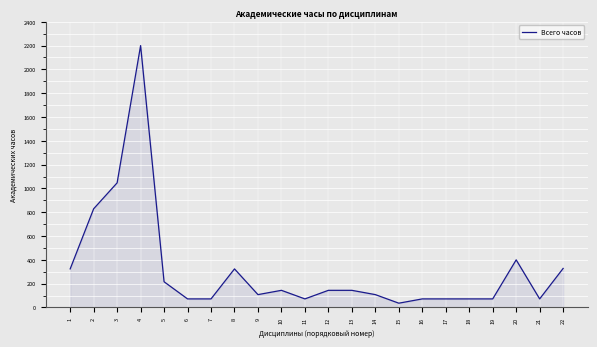

What is the difference between the maximum and minimum values?

2164